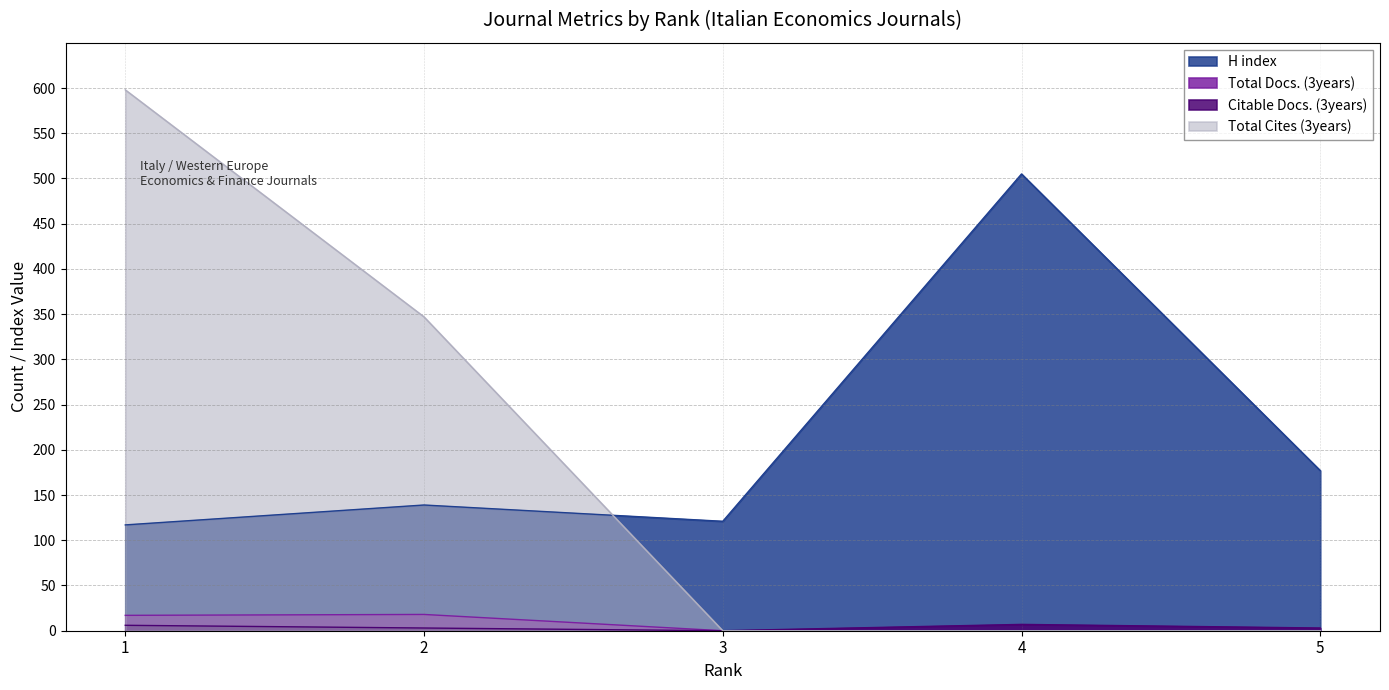

What are all the series names shown in the legend?

H index, Total Docs. (3years), Citable Docs. (3years), Total Cites (3years)